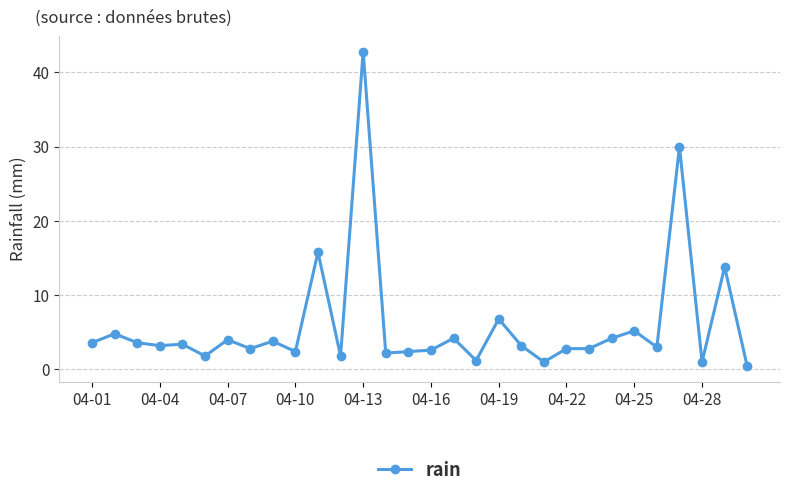

Does the chart have visible grid lines?

Yes